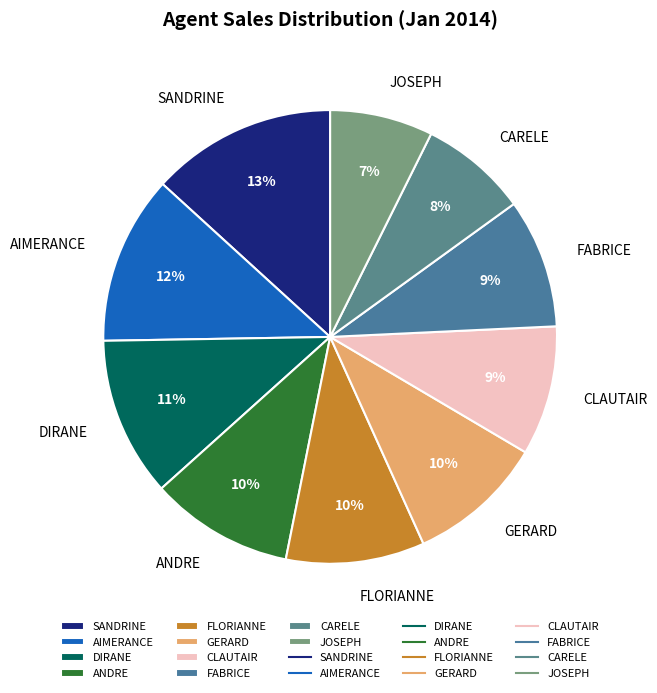

What is the largest slice in the pie chart?

SANDRINE